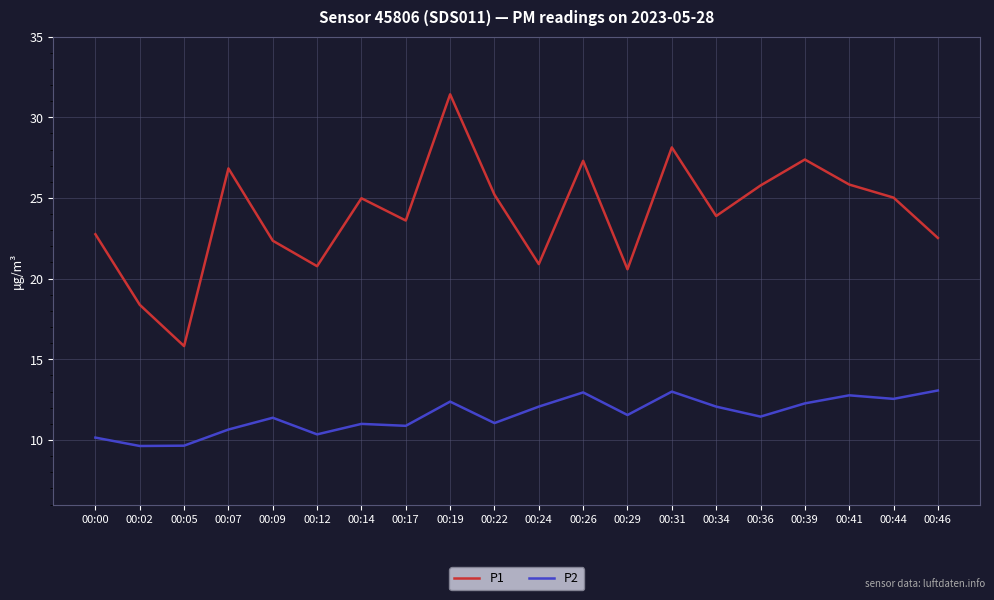

True or false: P1 and P2 cross at least once.

False